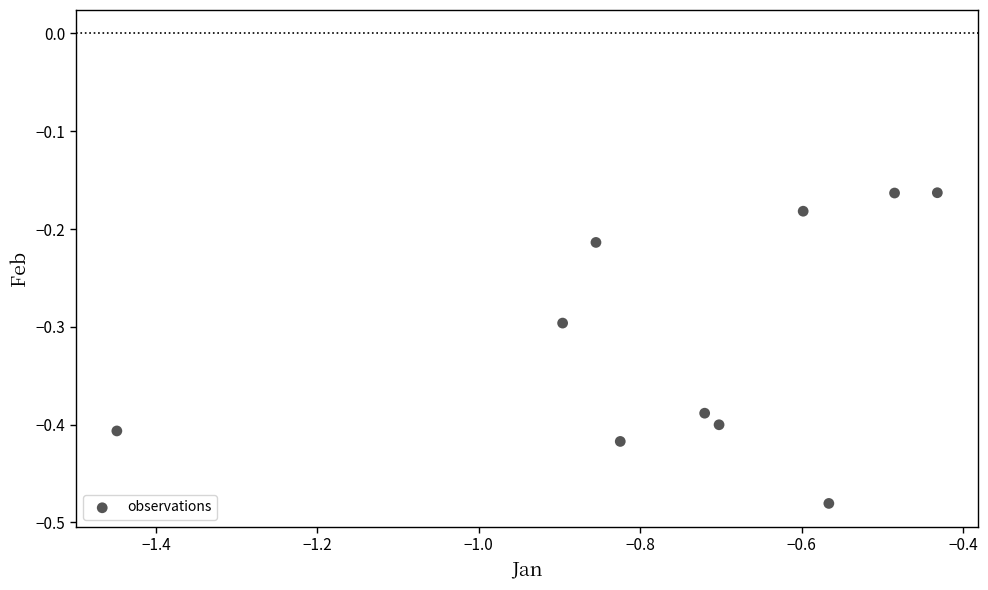

What is the average Y value?

-0.3